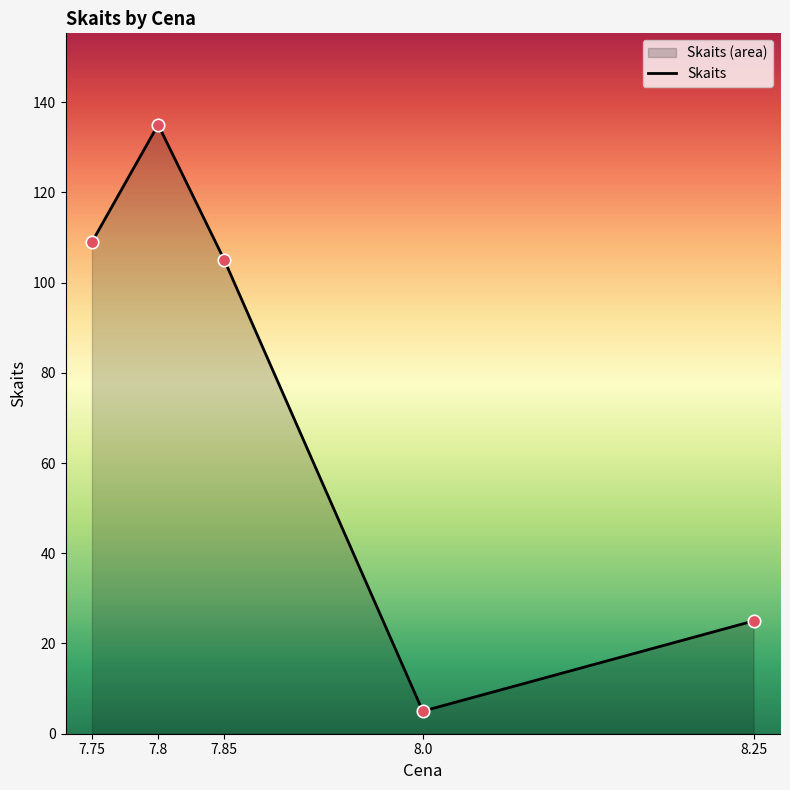

Approximately how many times larger is the value at 8.25 compared to 7.8?

0.2